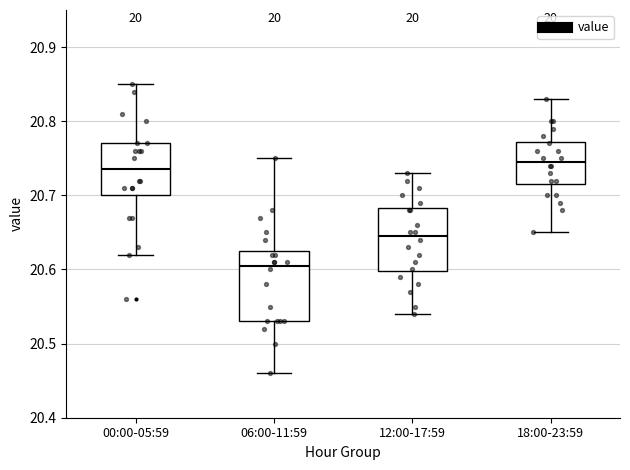

Reading left to right, read every box against the y-axis: the position of its median line, the range the box covers, and the ends of its whiskers. The values are not printed on the chart, so give them approximately, as read against the axis.

00:00-05:59: median 20.74, box 20.70 to 20.77, whiskers 20.62 to 20.85
06:00-11:59: median 20.61, box 20.53 to 20.63, whiskers 20.46 to 20.75
12:00-17:59: median 20.65, box 20.60 to 20.68, whiskers 20.54 to 20.73
18:00-23:59: median 20.75, box 20.72 to 20.77, whiskers 20.65 to 20.83